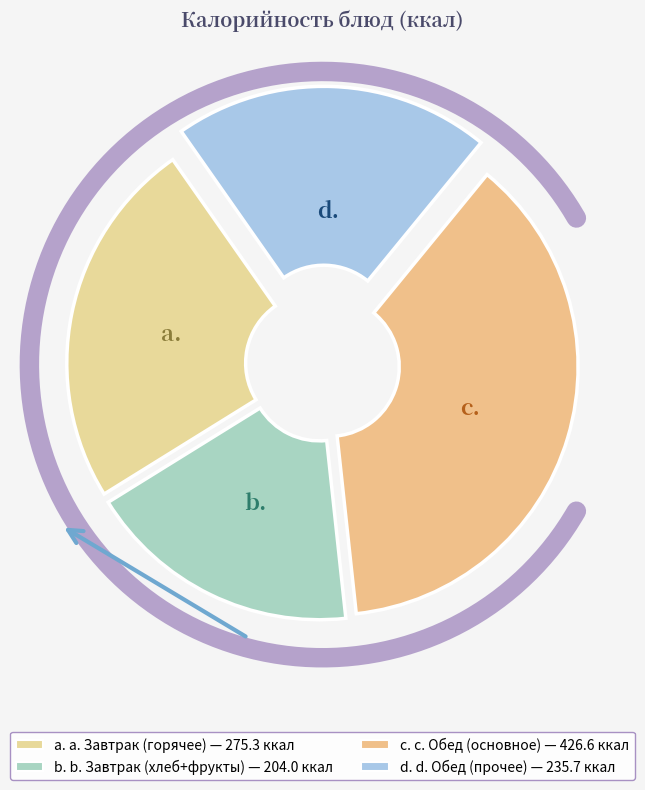

The Завтрак (фрукты) slice represents 1% of the pie. True or false?

False